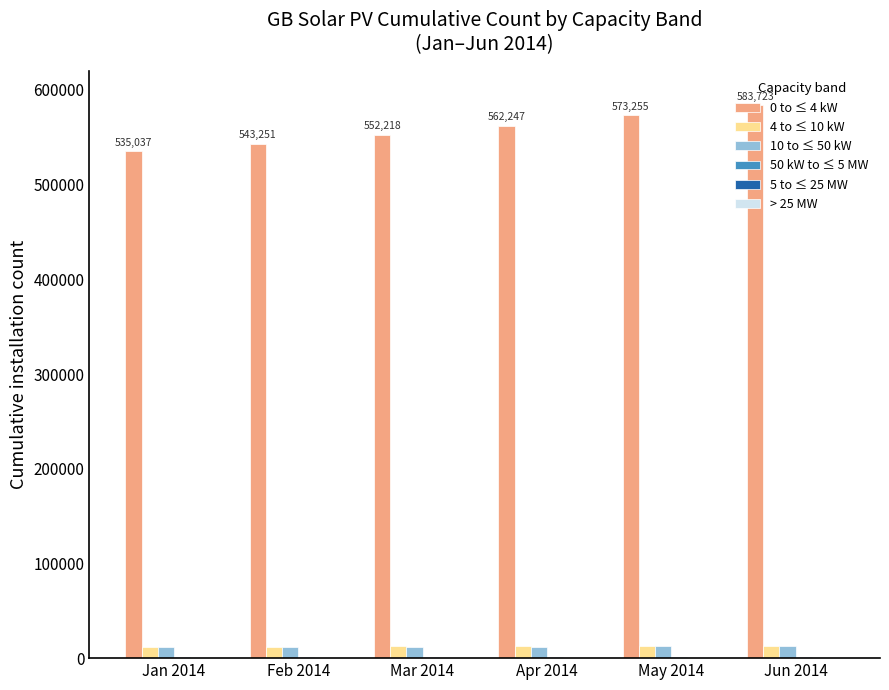

What is the greatest value displayed?

583723